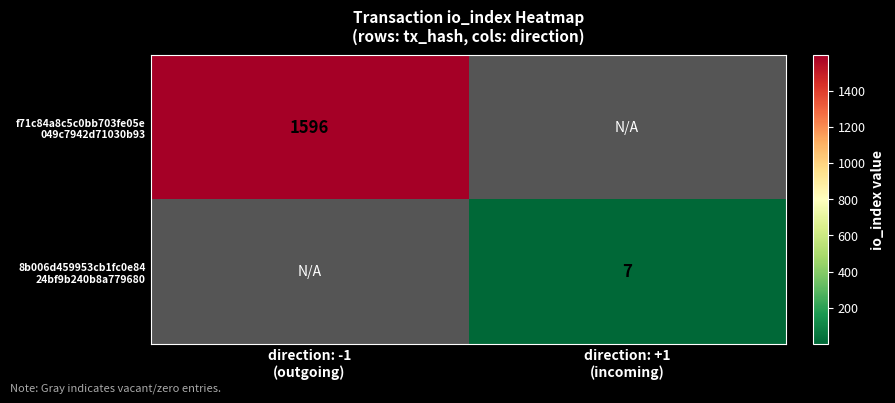

Is it true that f71c84a8c5c0bb703fe05e 049c7942d71030b93 equals 1596.0 at direction: -1 (outgoing)?

True